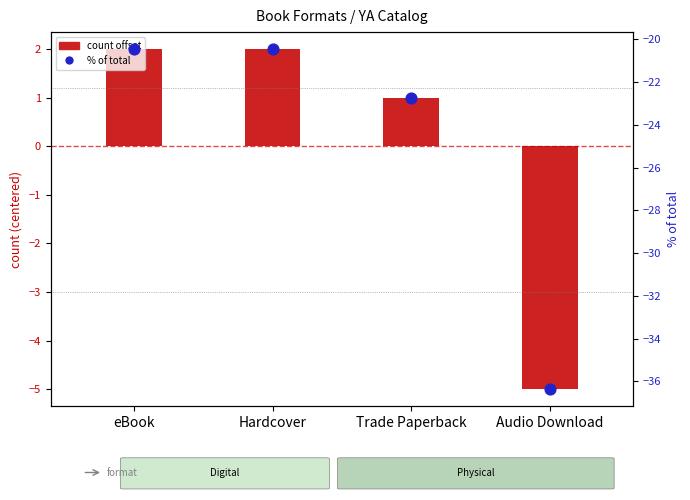

Which series contains the highest Y value?

count offset